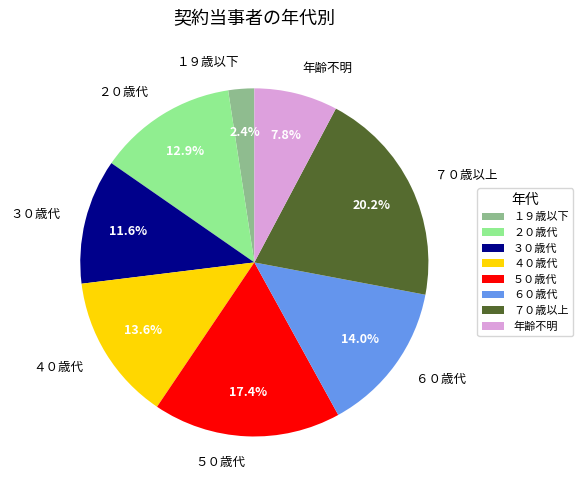

To the nearest percent, what is the difference between the largest and smallest slice percentages?

18%